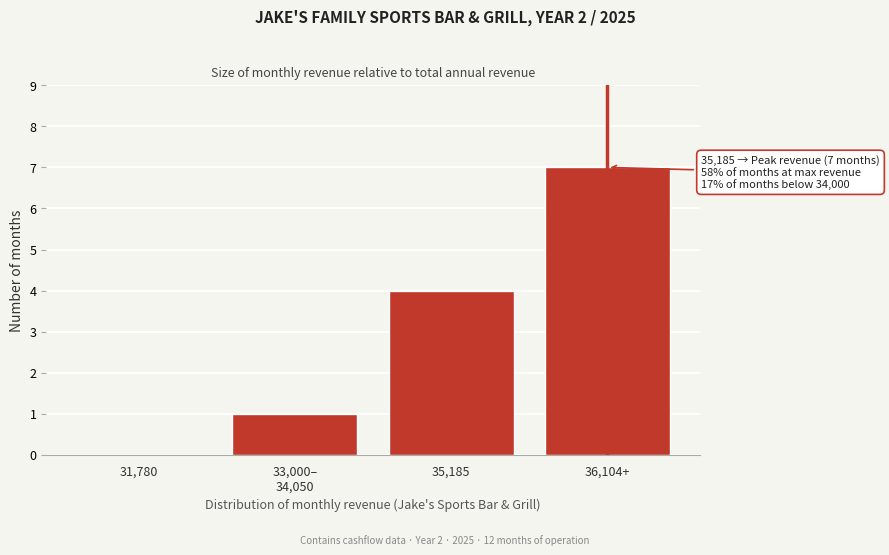

Which category has the highest value across all series?

36,104+